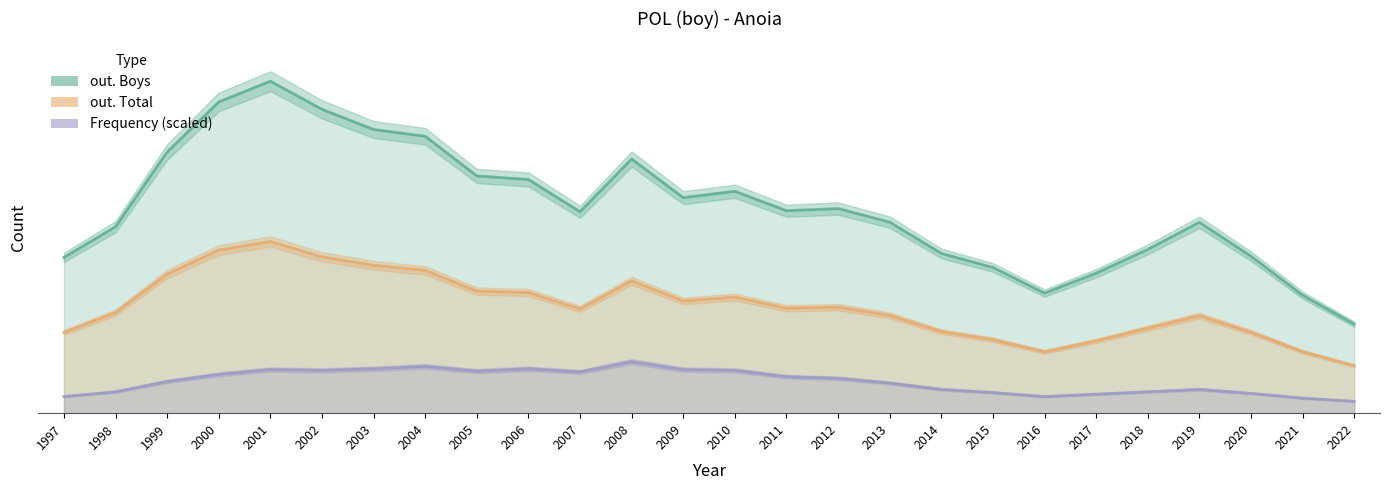

What is the difference between the highest and lowest values at 2003?

2574.4